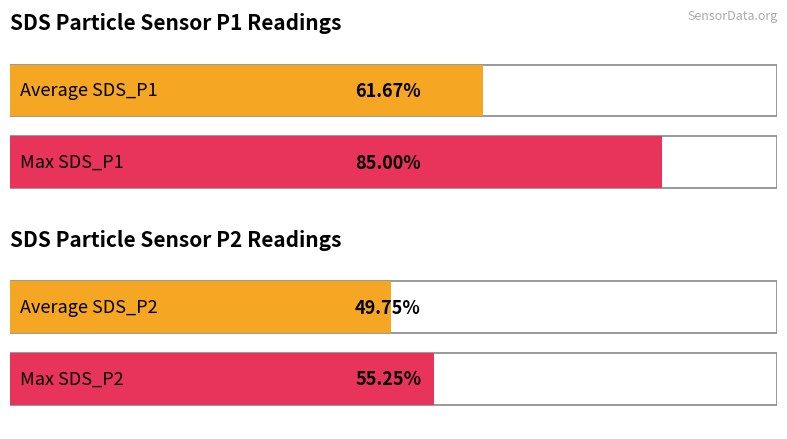

Is it true that Signal equals 46.5 at 00:10?

False